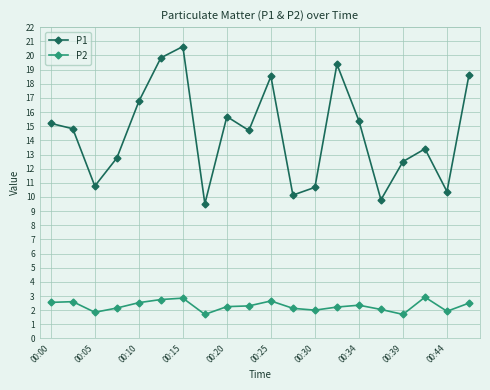

What is the value of the P1 point at the 17th from the left?

12.5